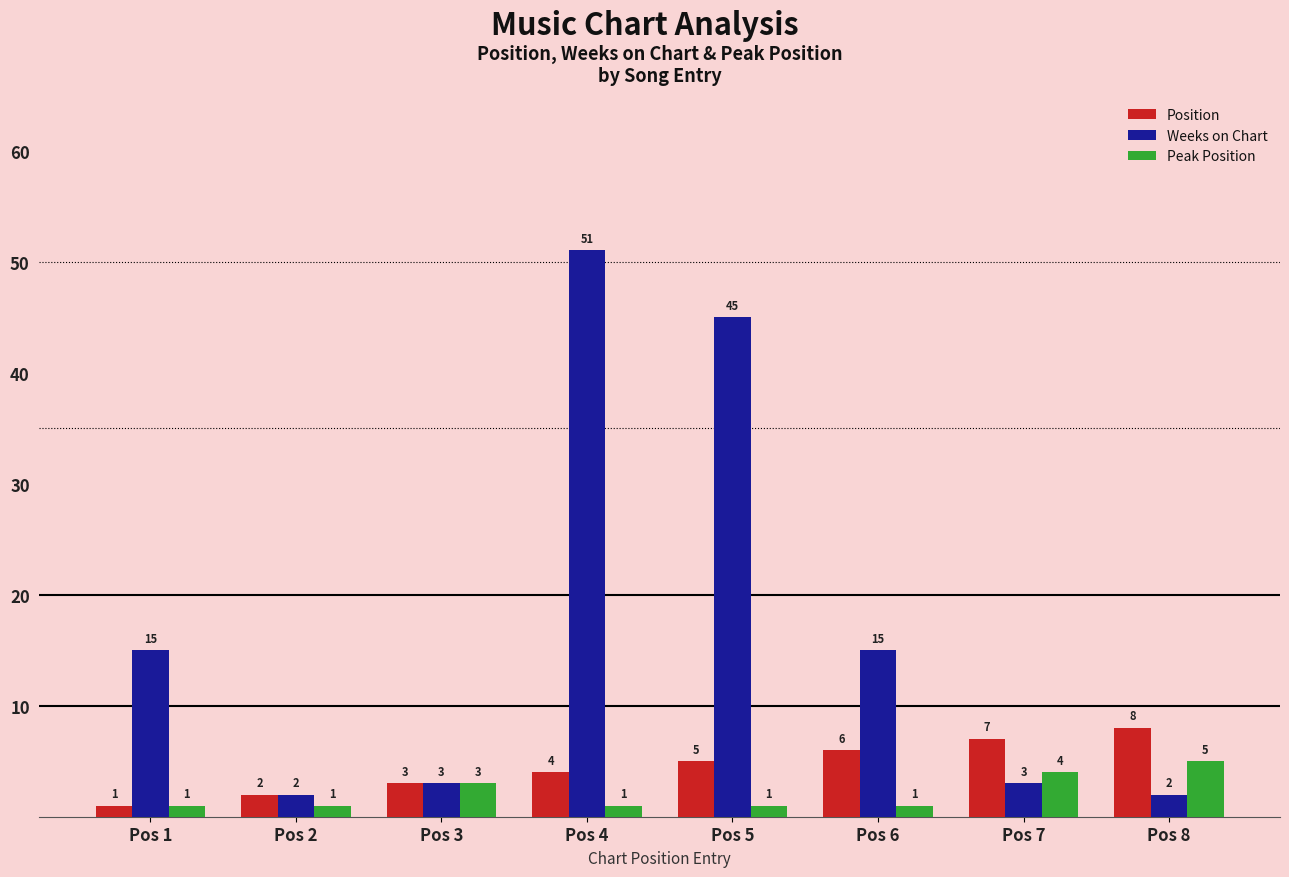

Reading left to right, extract all data points from this chart.

Position: 1	2	3	4	5	6	7	8
Weeks on Chart: 15	2	3	51	45	15	3	2
Peak Position: 1	1	3	1	1	1	4	5